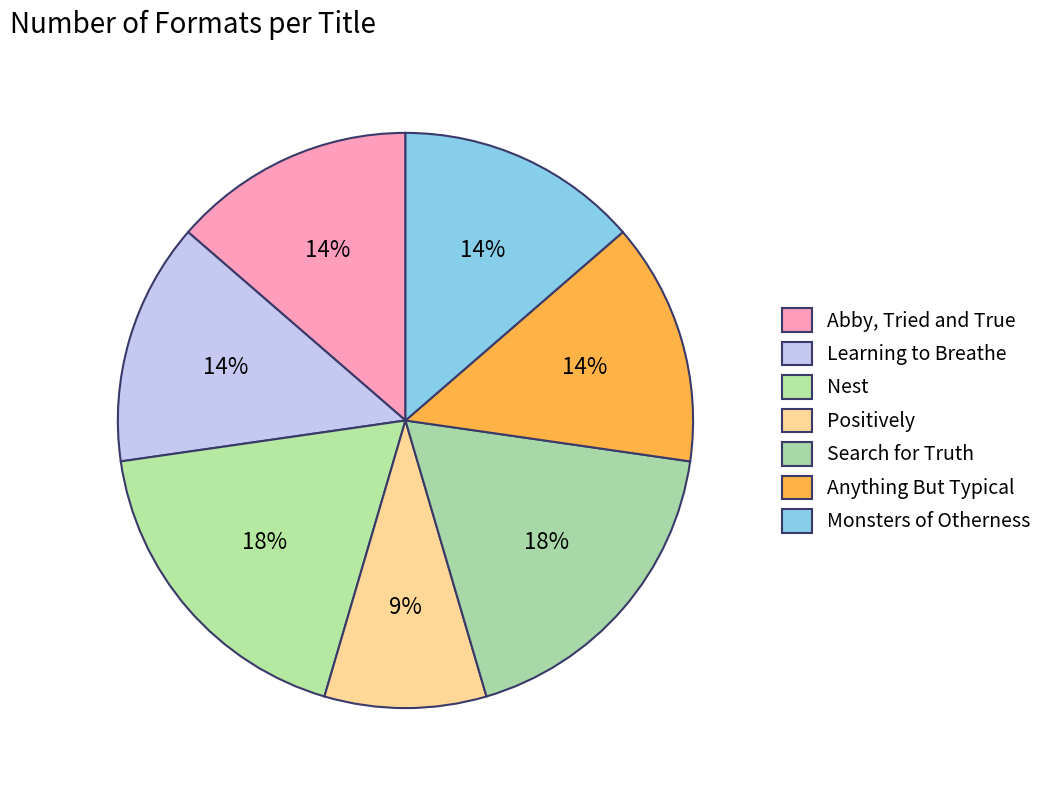

Which has a higher value, Positively or Nest?

Nest